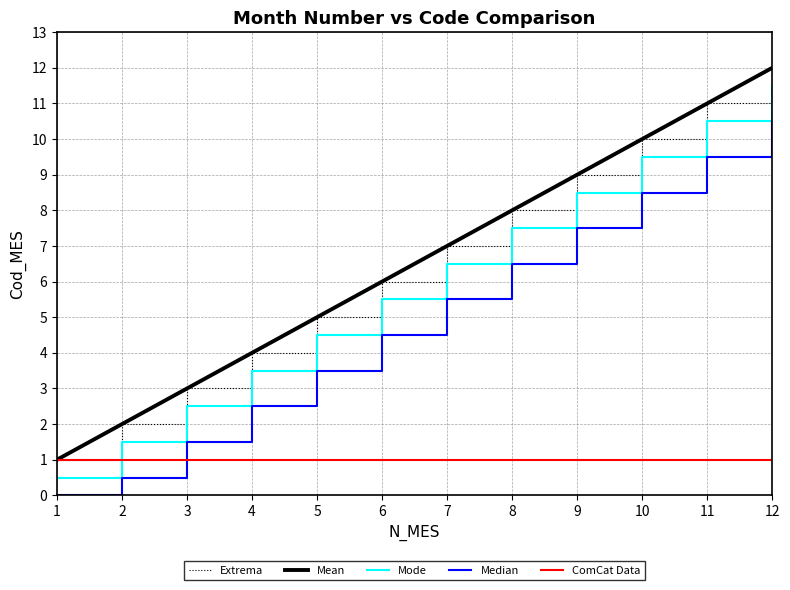

Is it true that Median equals 12.7 at 10?

False